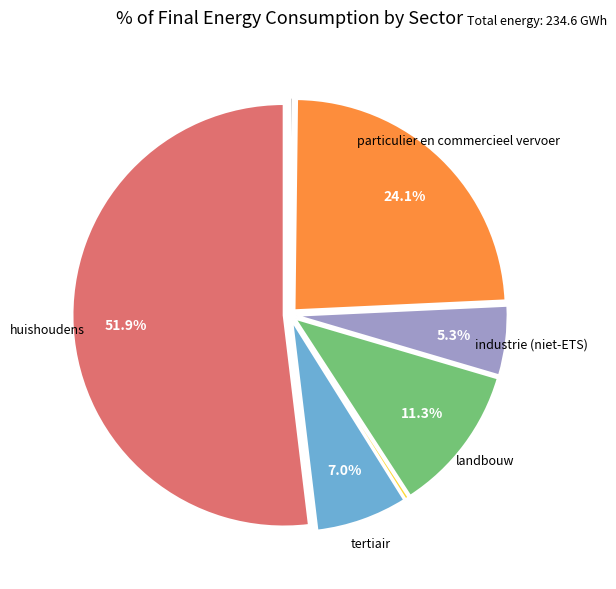

Is there any slice that represents more than half of the pie?

Yes